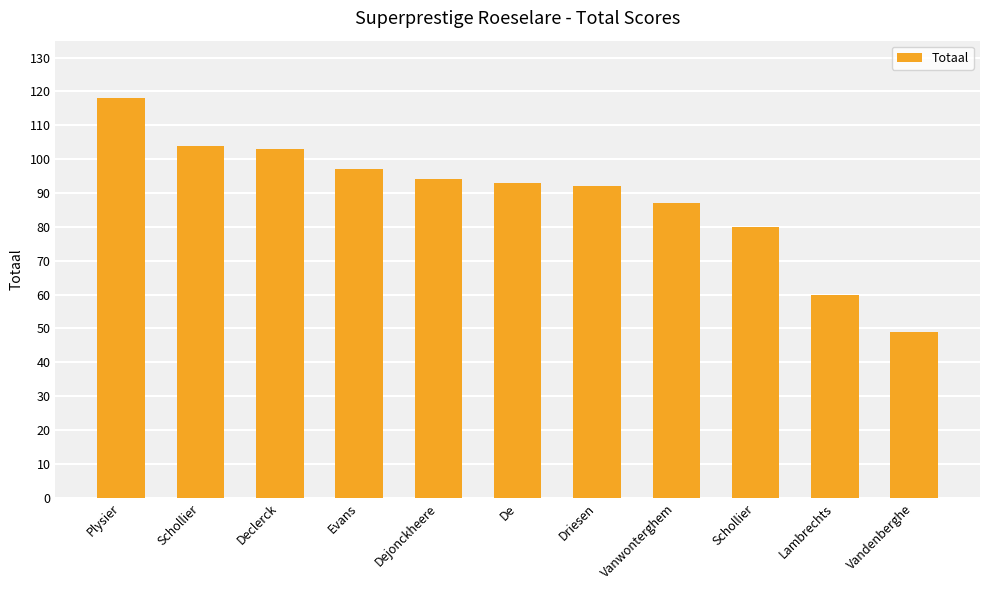

Does the chart contain any negative values?

No